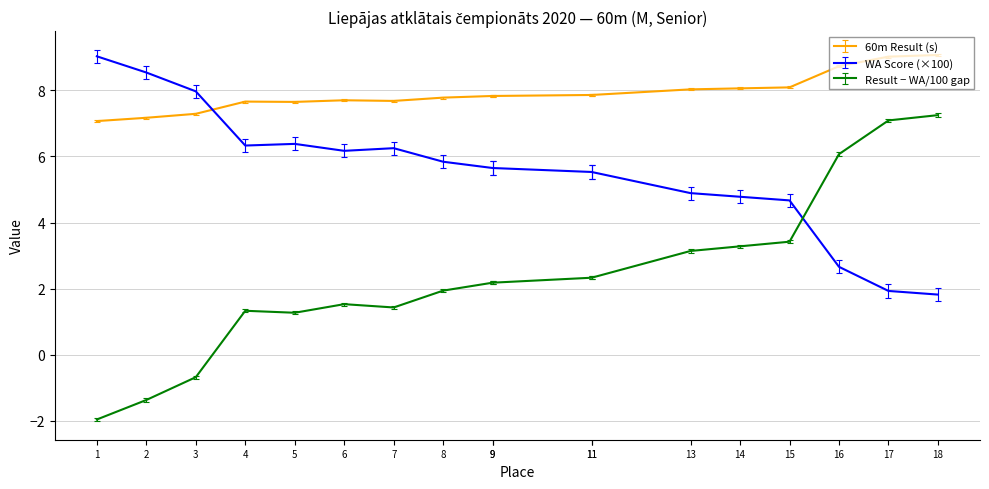

The Result (col_8) series shows 8.1 at 15. True or false?

True